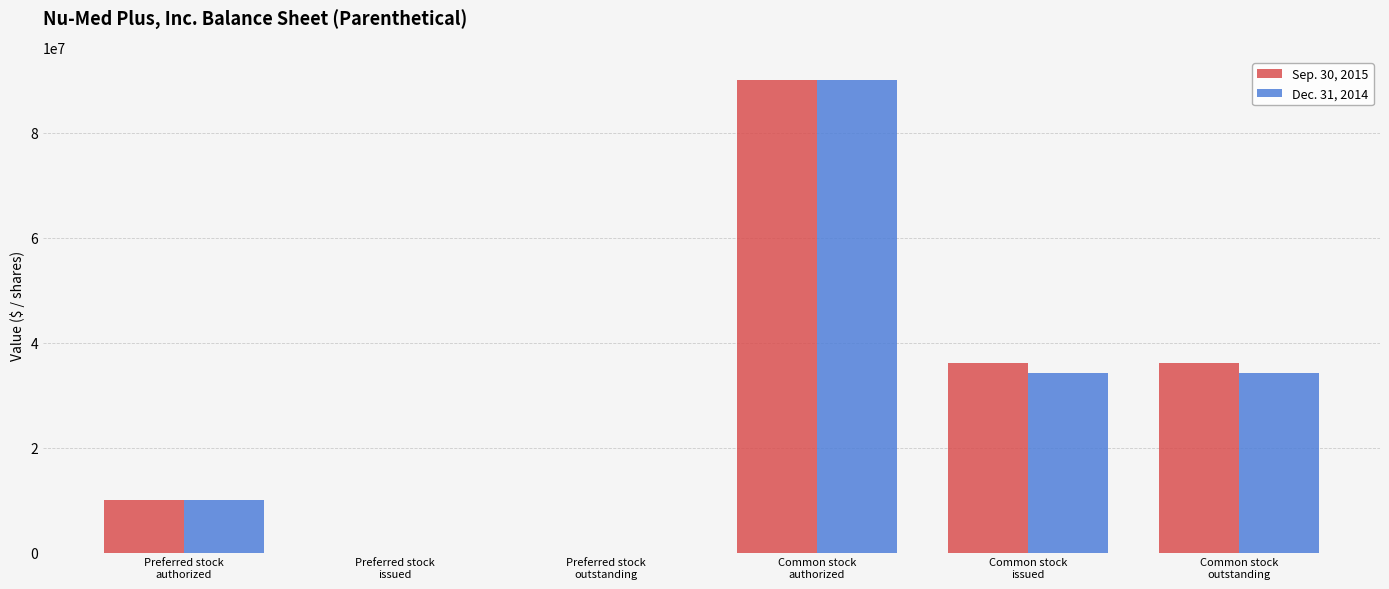

Between Preferred stock
outstanding and Common stock
outstanding, which series saw the biggest shift?

Sep. 30, 2015